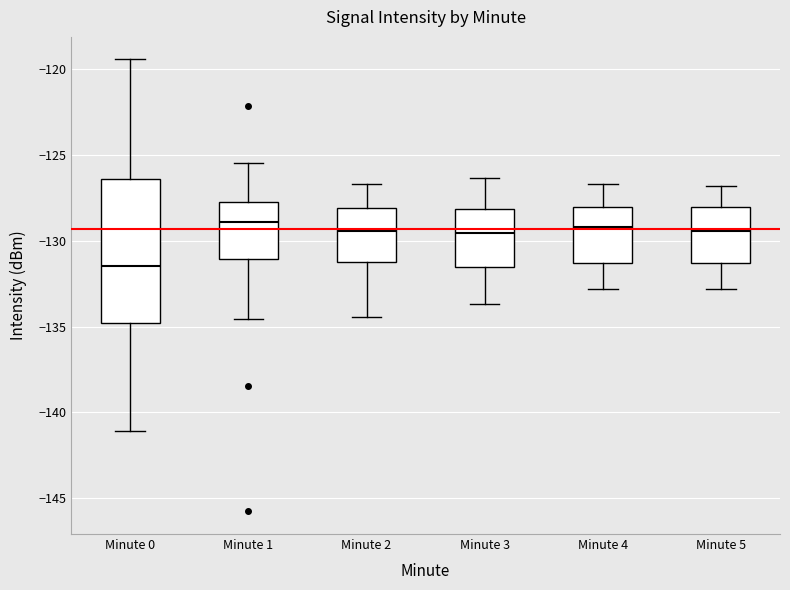

Reading left to right, transcribe this box plot: for each box, give where its median line is, the range the box spans, and where its two whiskers end, as read against the y-axis. The values are not printed on the chart, so give them approximately, as read against the axis.

Minute 0: median -131.5, box -135.0 to -126.5, whiskers -141.0 to -119.5
Minute 1: median -129.0, box -131.0 to -127.5, whiskers -134.5 to -125.5
Minute 2: median -129.5, box -131.0 to -128.0, whiskers -134.5 to -126.5
Minute 3: median -129.5, box -131.5 to -128.0, whiskers -133.5 to -126.5
Minute 4: median -129.0, box -131.5 to -128.0, whiskers -133.0 to -126.5
Minute 5: median -129.5, box -131.5 to -128.0, whiskers -133.0 to -127.0